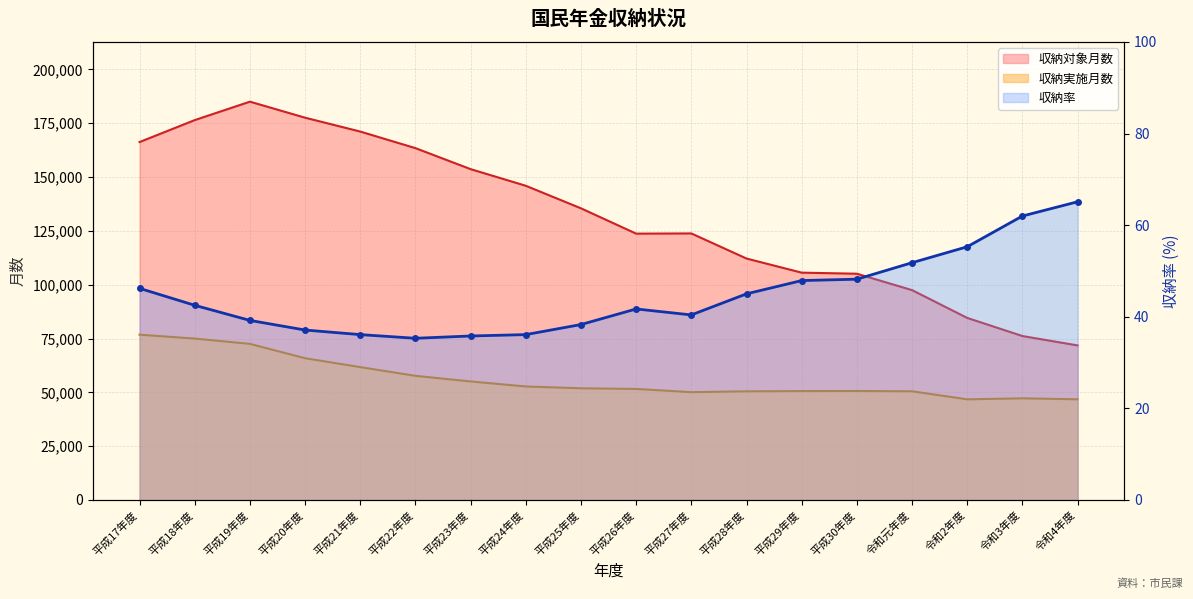

At which category does 収納対象月数 reach its first local valley?

平成26年度